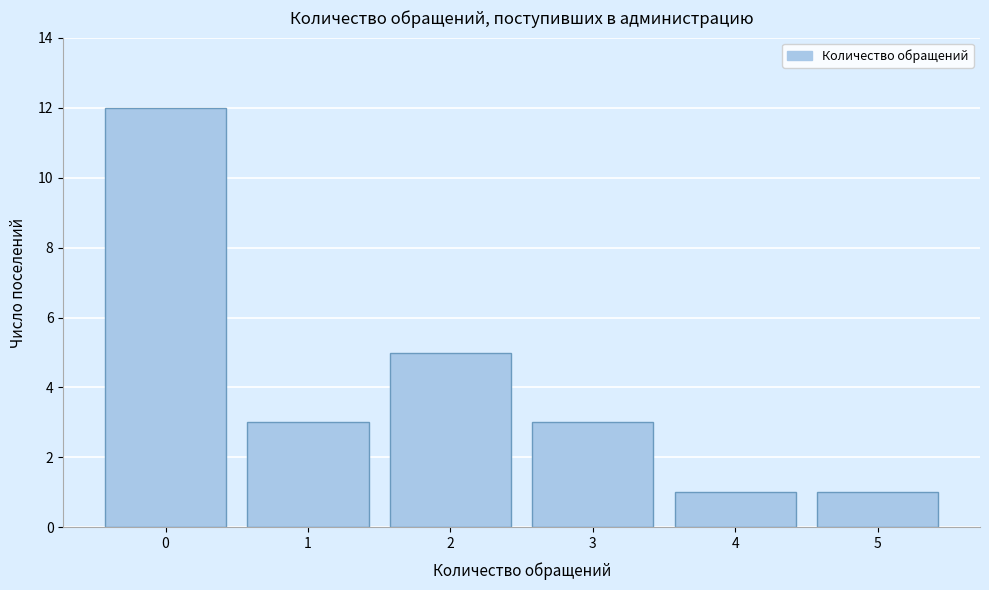

Reading left to right, what are all the values shown in this chart?

0=12	1=3	2=5	3=3	4=1	5=1